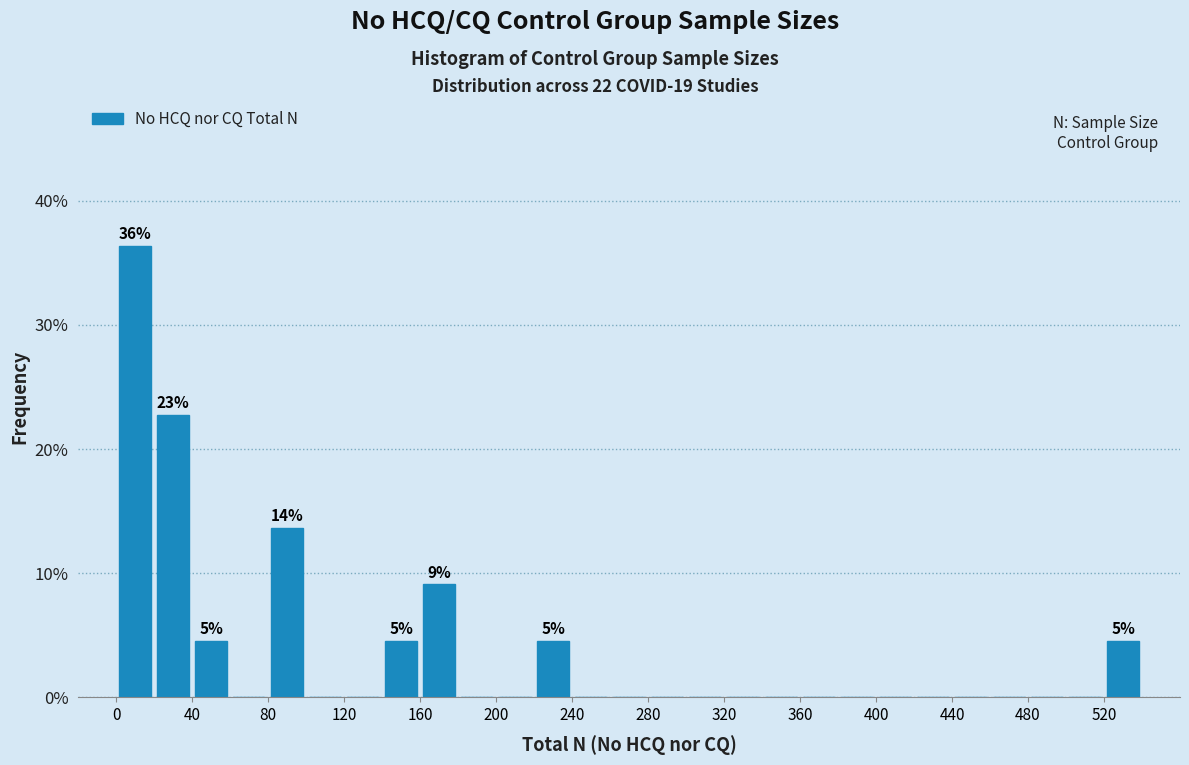

Over which range of the x-axis is the bar tallest?

0 to 20